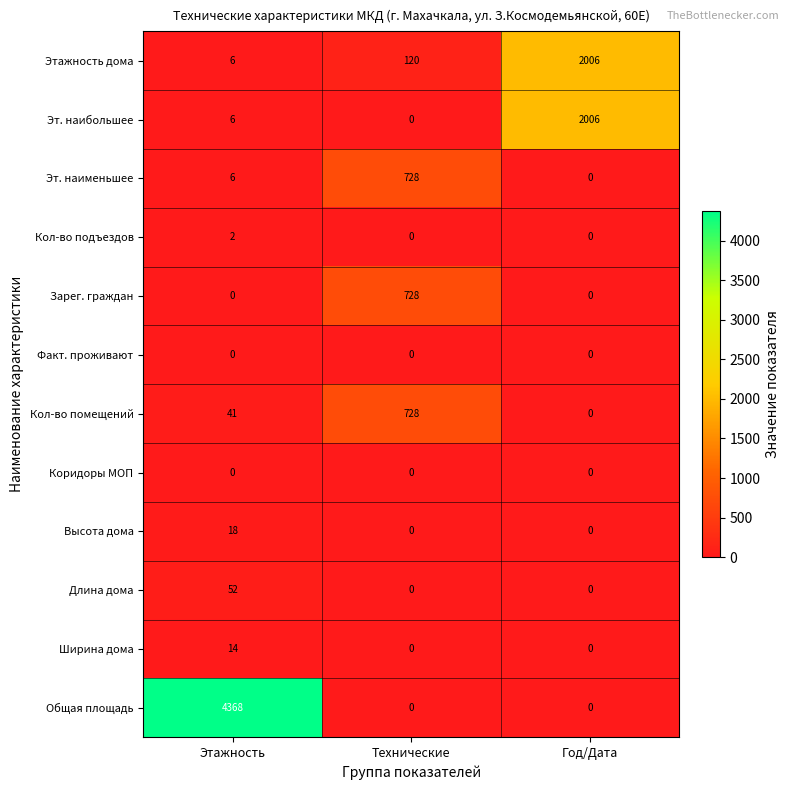

What is the sum of all Эт. наименьшее values?

734